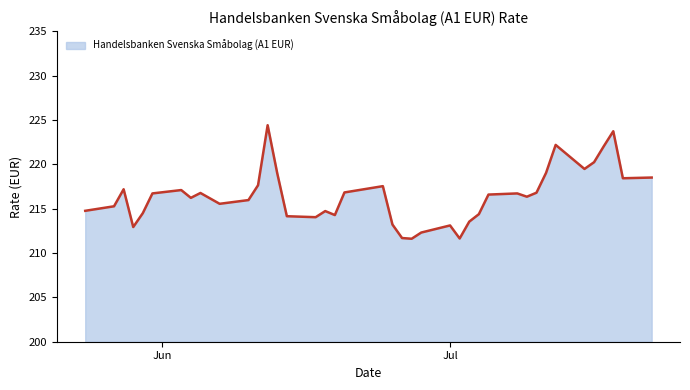

What is the minimum value shown in the chart?

211.6